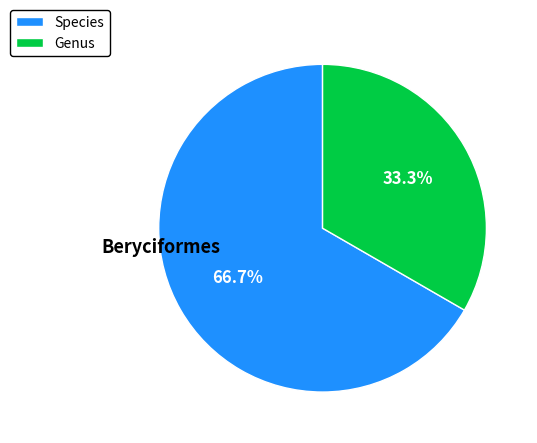

Which category has the biggest portion of the pie?

Species